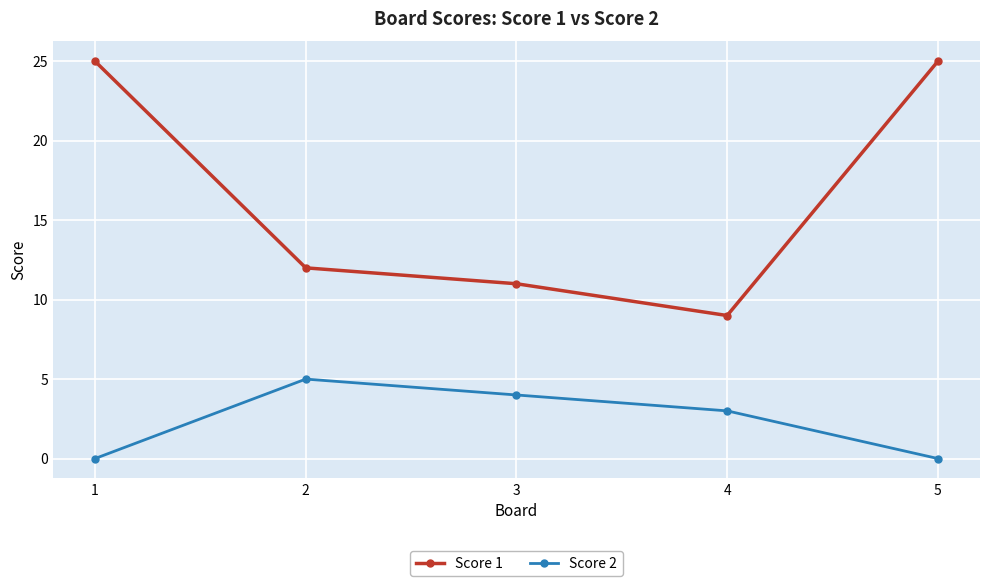

Which series has the largest range (max minus min)?

Score 1